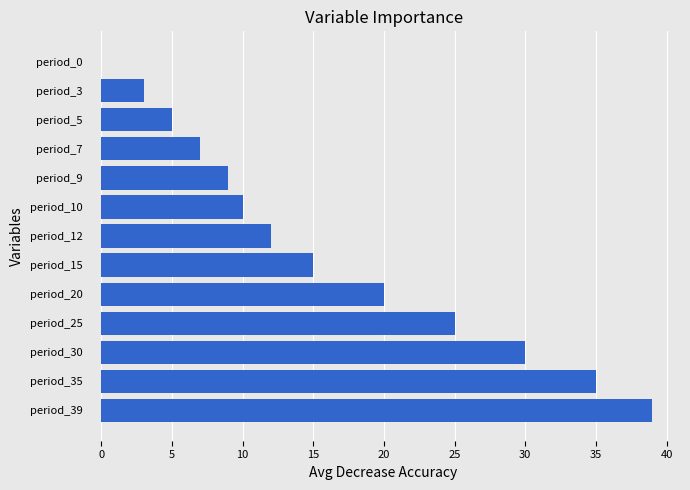

At which label is the value closest to 19?

period_20